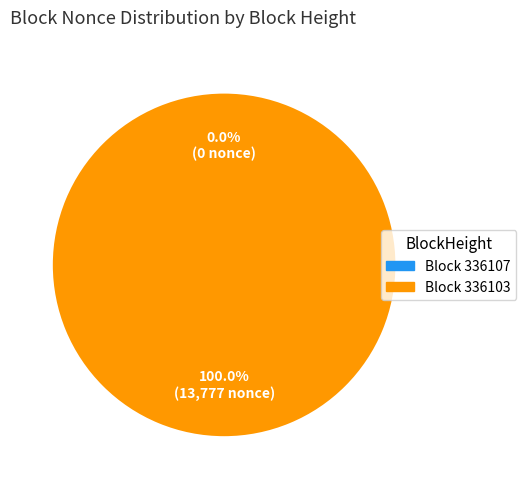

Is it true that 336107 is 6% of the pie?

False